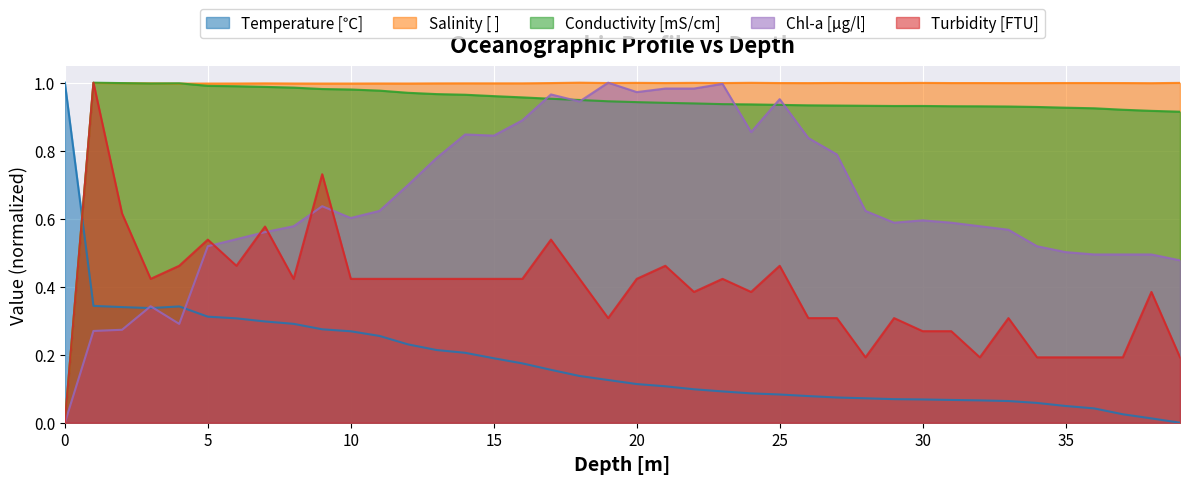

How many series are shown in this chart?

5